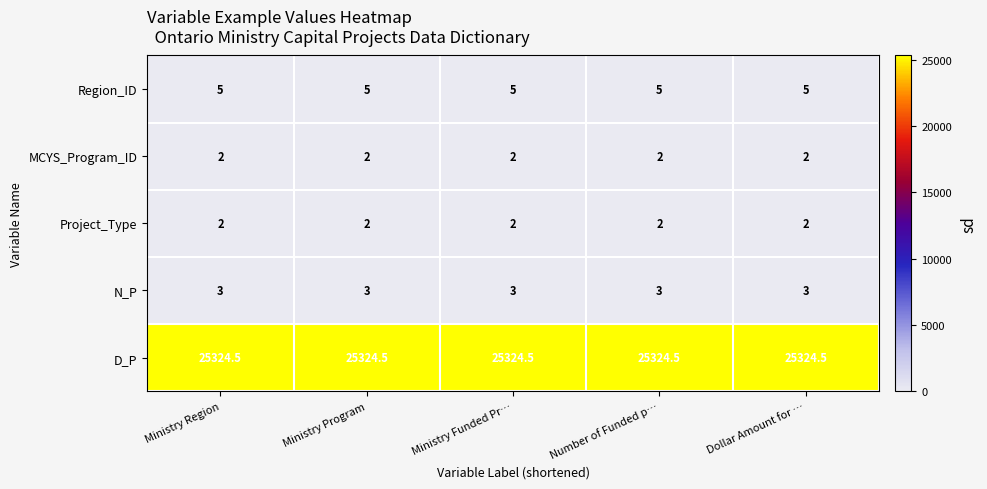

At how many categories does at least one series exceed 20960?

5